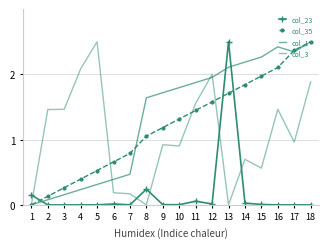

What is the difference between the second highest and second lowest values in the col_23 series?

0.2